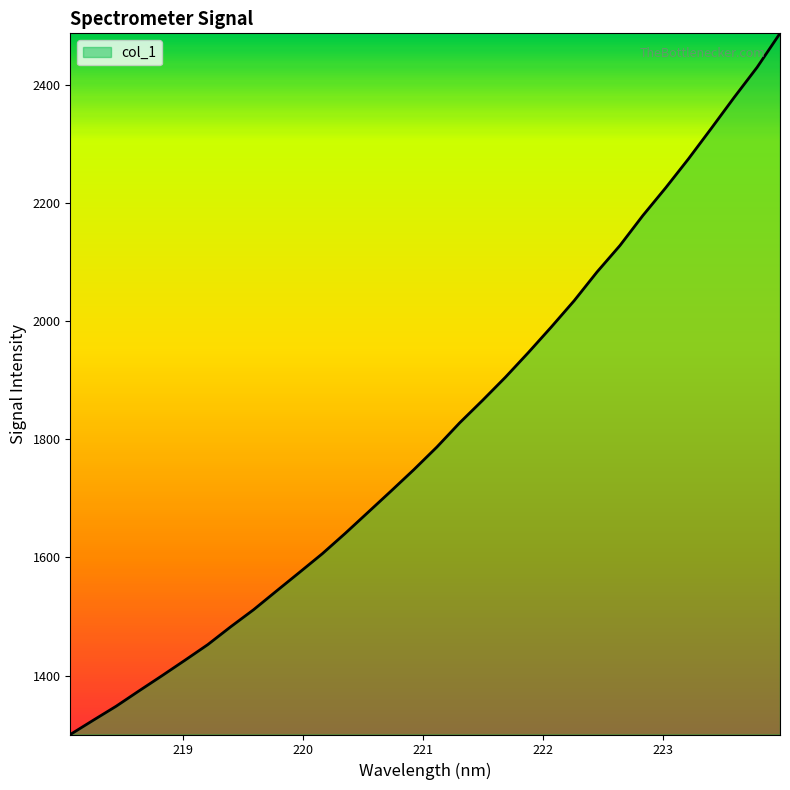

What is the difference between the maximum and minimum values?

1187.4